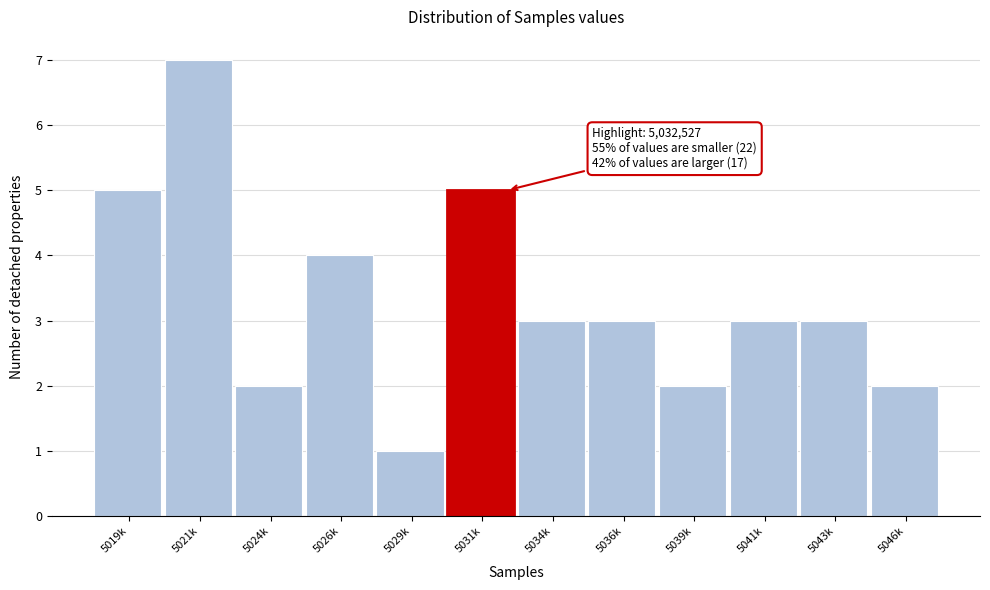

Reading left to right, list all the values displayed in this chart.

5019k=5	5021k=7	5024k=2	5026k=4	5029k=1	5031k=5	5034k=3	5036k=3	5039k=2	5041k=3	5043k=3	5046k=2